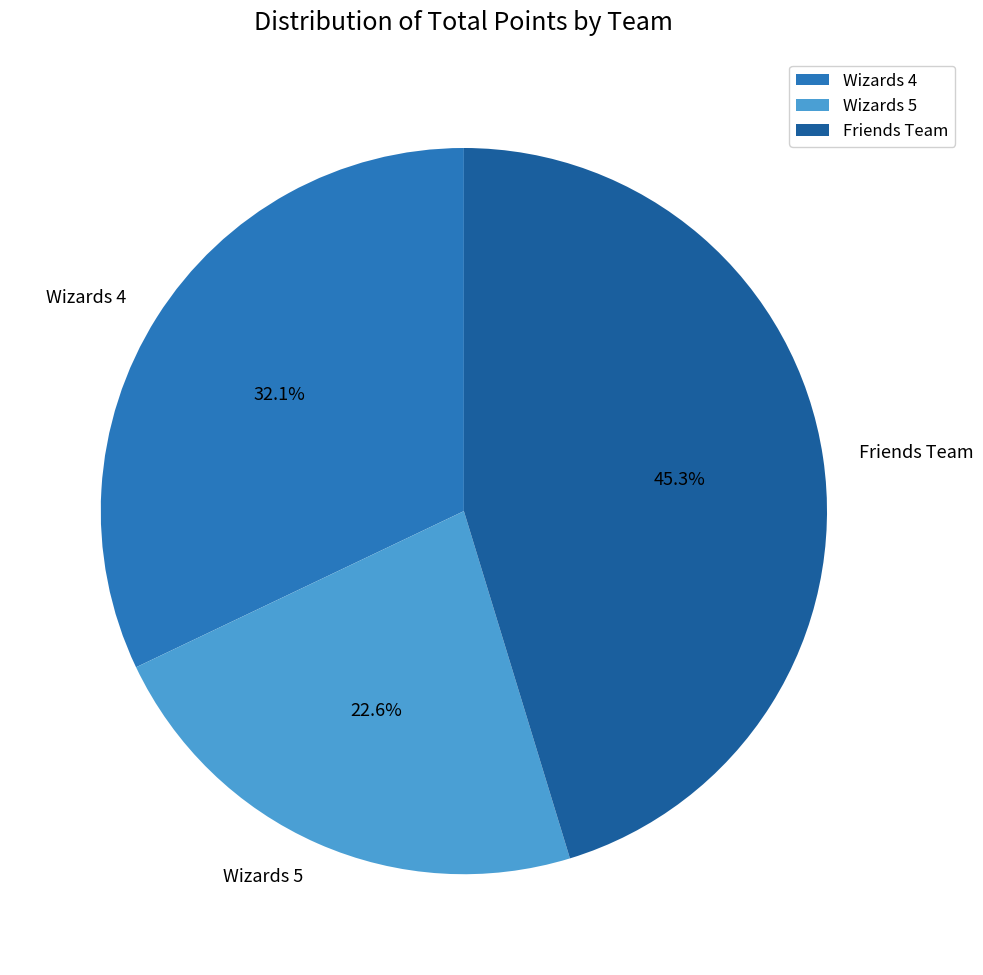

Approximately how many times larger is the value at Wizards 5 compared to Friends Team?

0.5